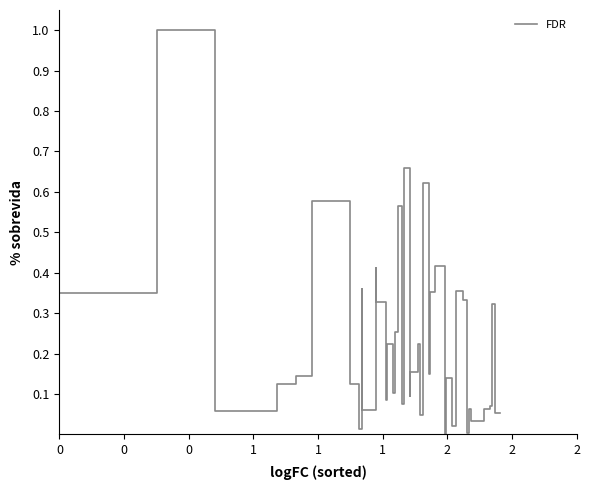

What is the difference between the maximum and minimum values?

1.0